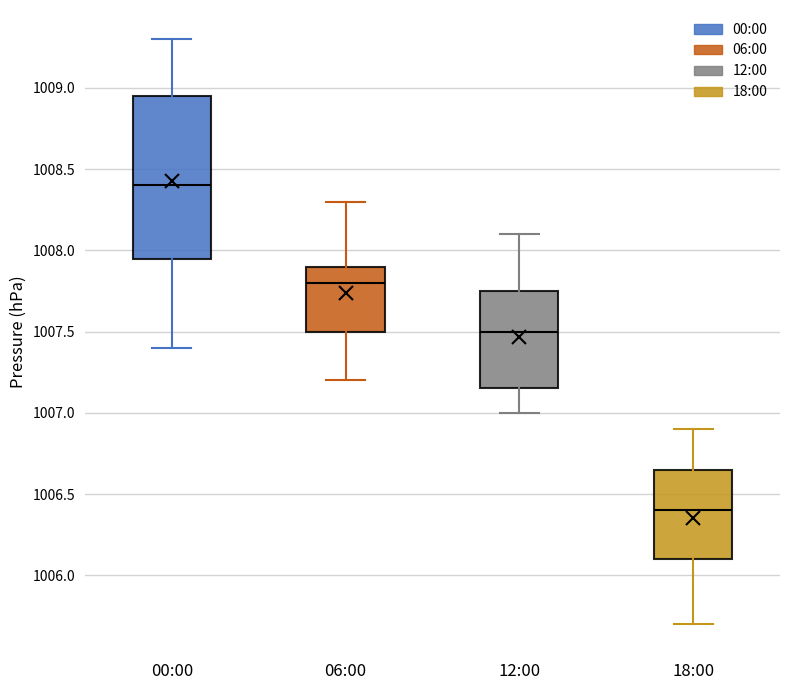

Comparing the boxes themselves (not the whiskers), which one is the tallest?

00:00